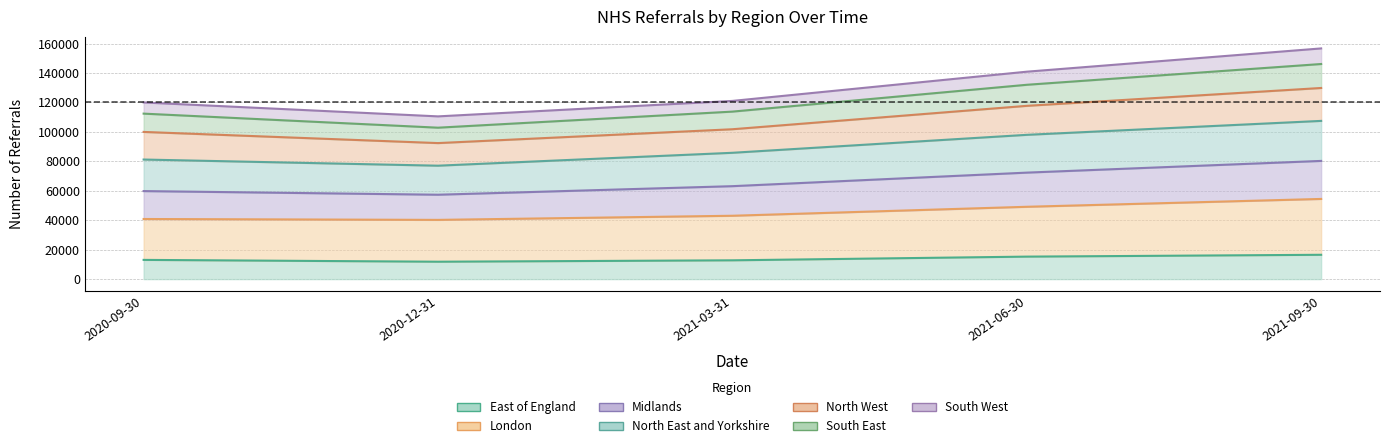

True or false: South East and Midlands intersect in this chart.

False